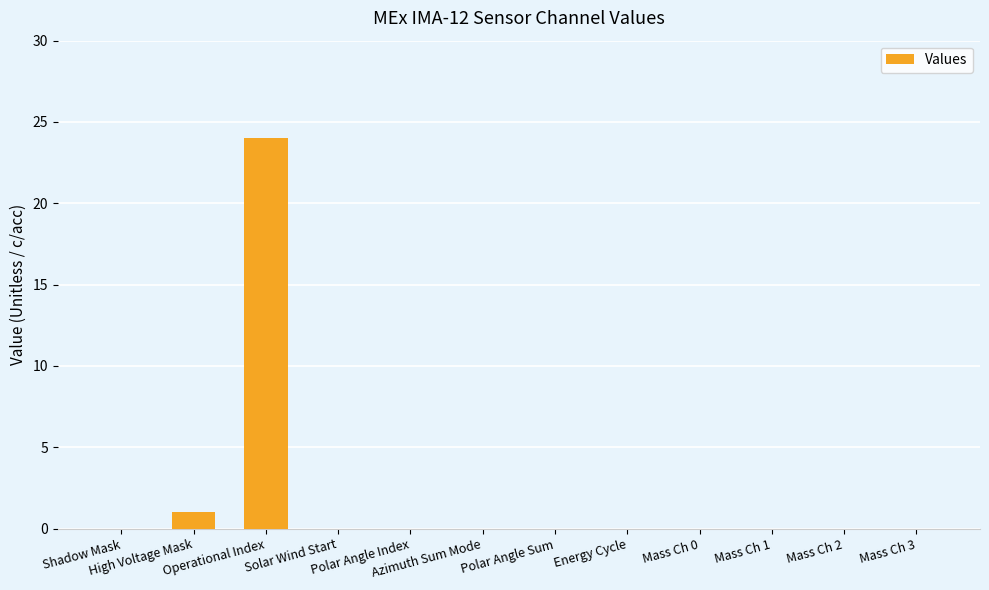

What is the maximum value shown in the chart?

24